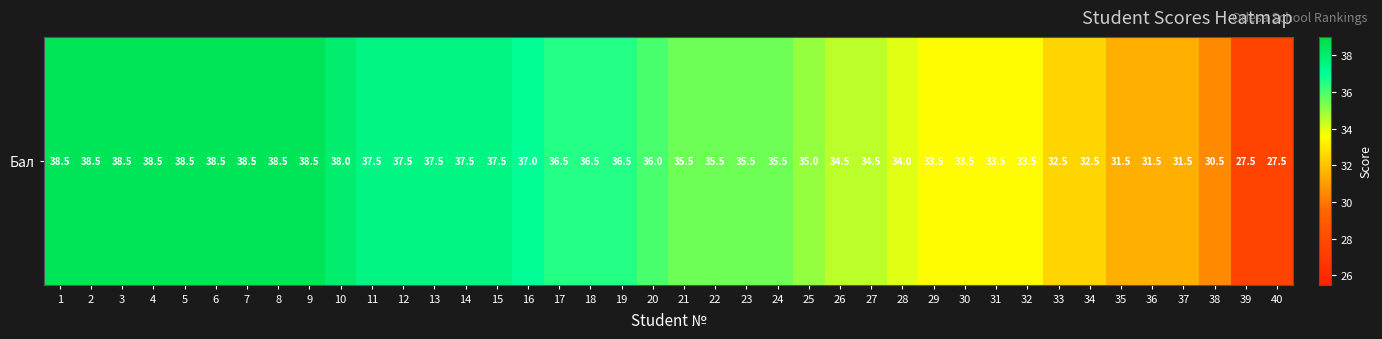

List the labels in order of value, smallest first.

39, 40, 38, 35, 36, 37, 33, 34, 29, 30, 31, 32, 28, 26, 27, 25, 21, 22, 23, 24, 20, 17, 18, 19, 16, 11, 12, 13, 14, 15, 10, 1, 2, 3, 4, 5, 6, 7, 8, 9